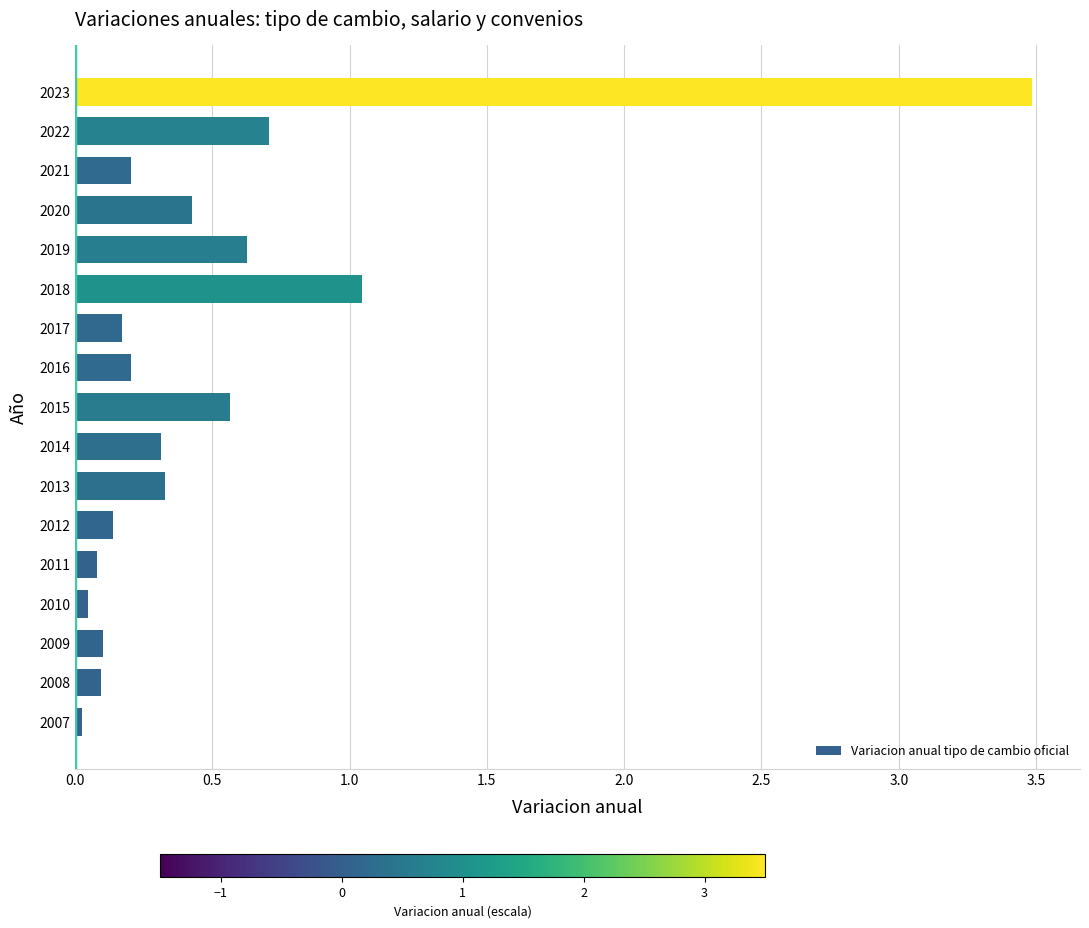

How many distinct data groups are displayed?

1